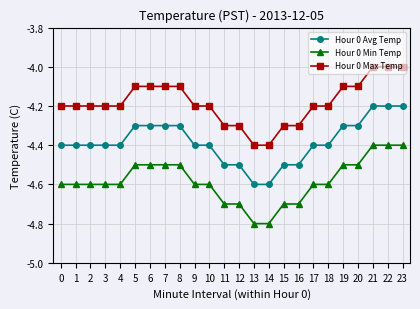

List the series in order of their peak value, lowest first.

Hour 0 Min Temp, Hour 0 Avg Temp, Hour 0 Max Temp